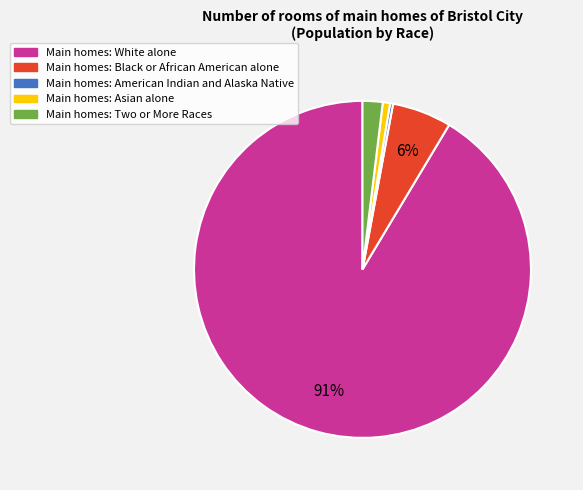

To the nearest percent, what is the difference between the largest and smallest slice percentages?

91%